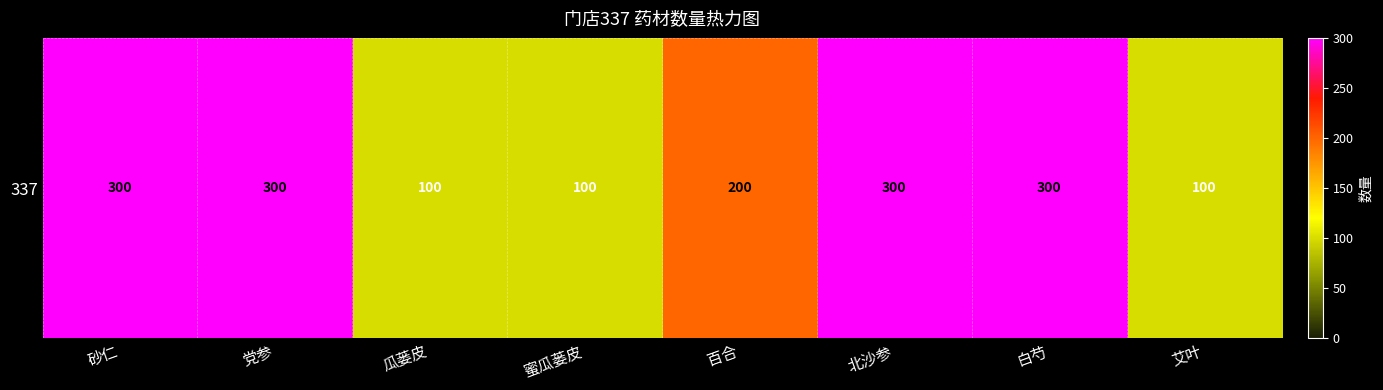

Where is the data nearest to the value 200?

百合